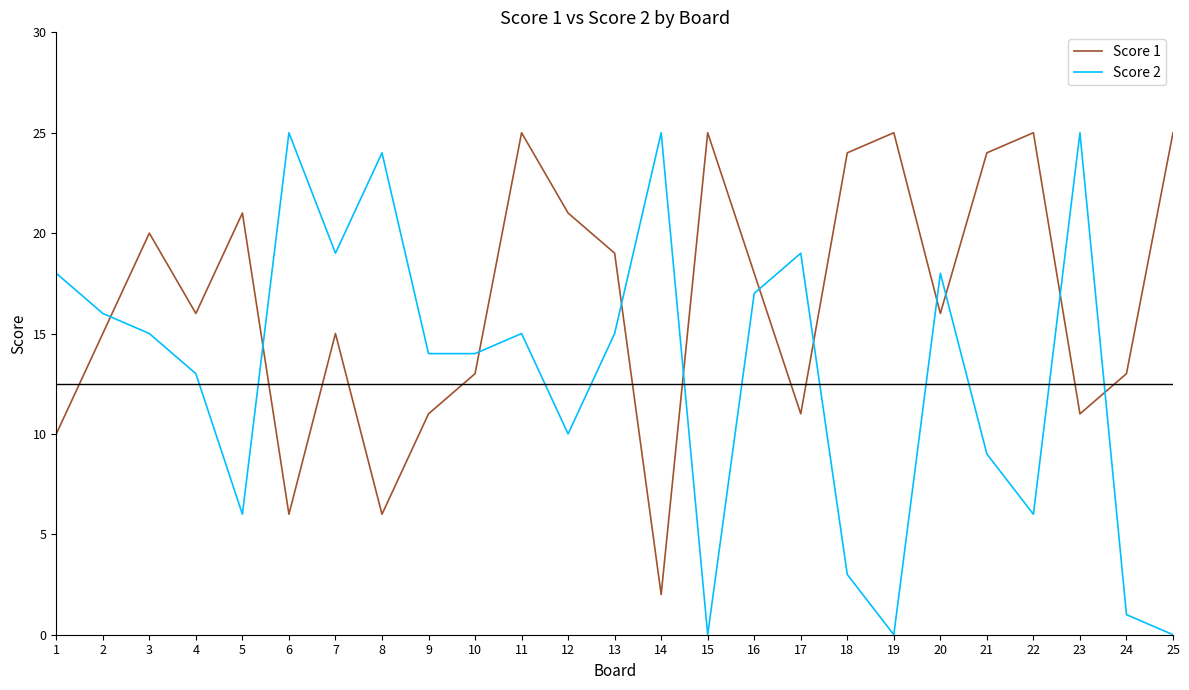

In Score 1, how many points are higher than both neighbors (excluding endpoints)?

7